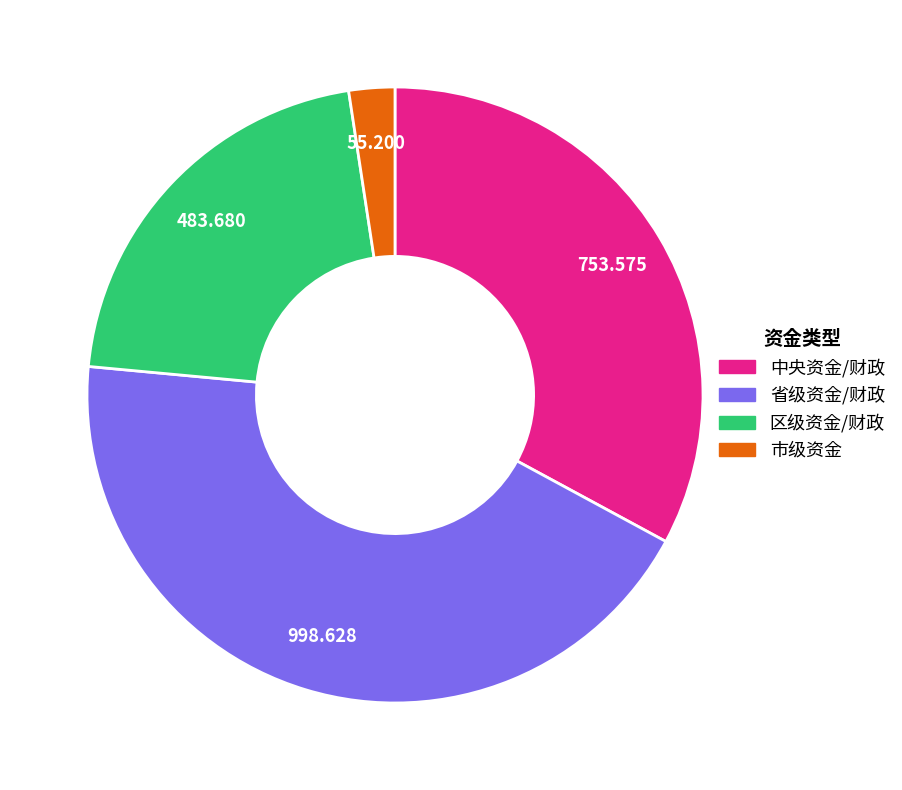

How many slices are in this pie chart?

4